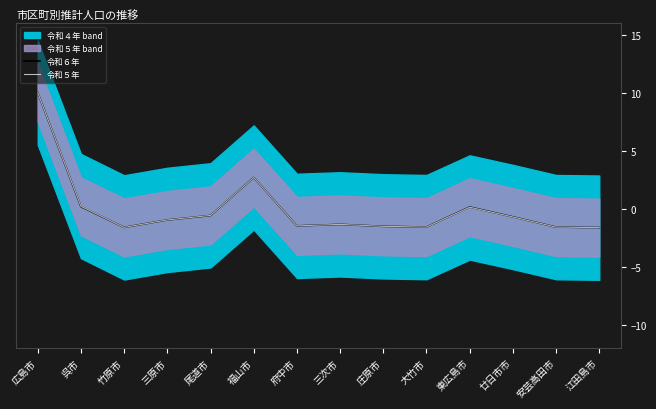

Which label corresponds to the largest value in the chart?

広島市